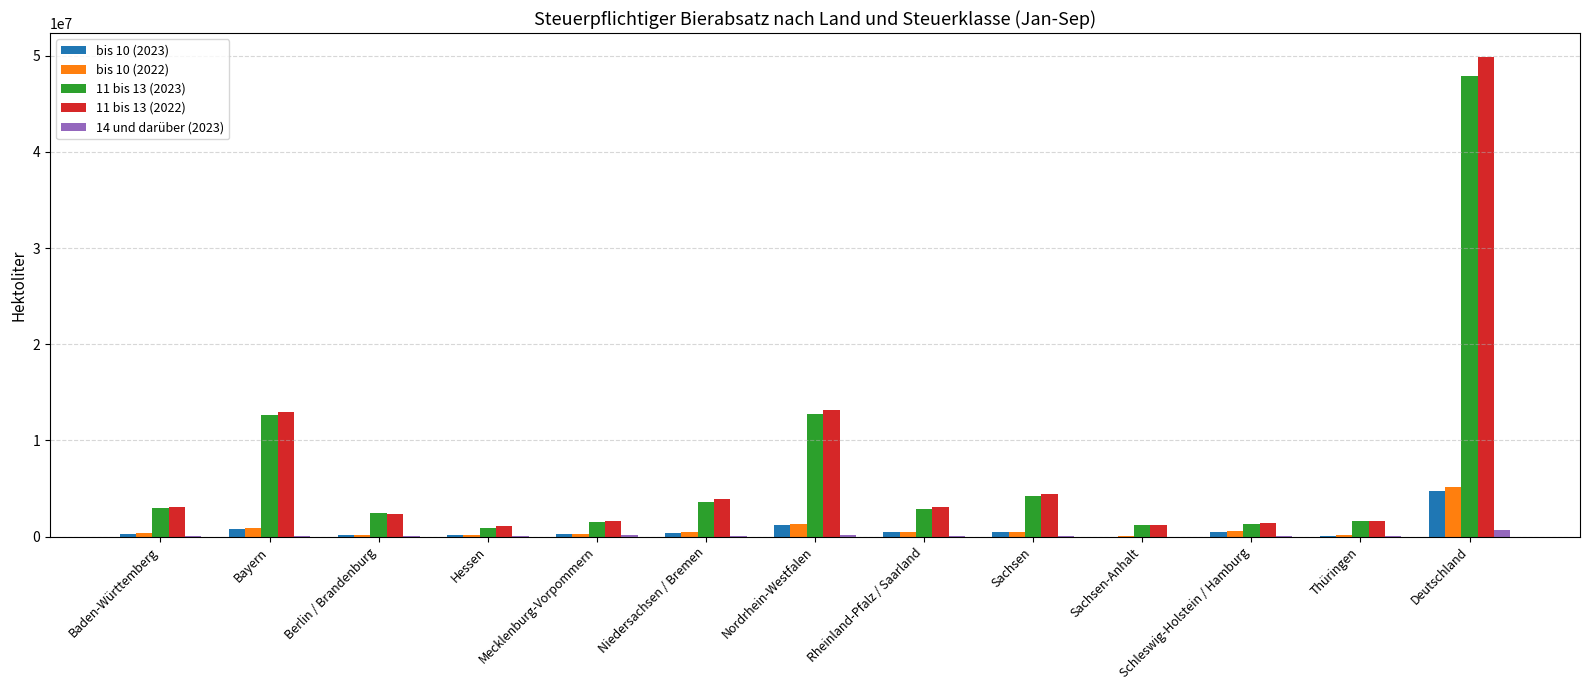

How many data points in 11 bis 13 (2023) are above 2825020?

7